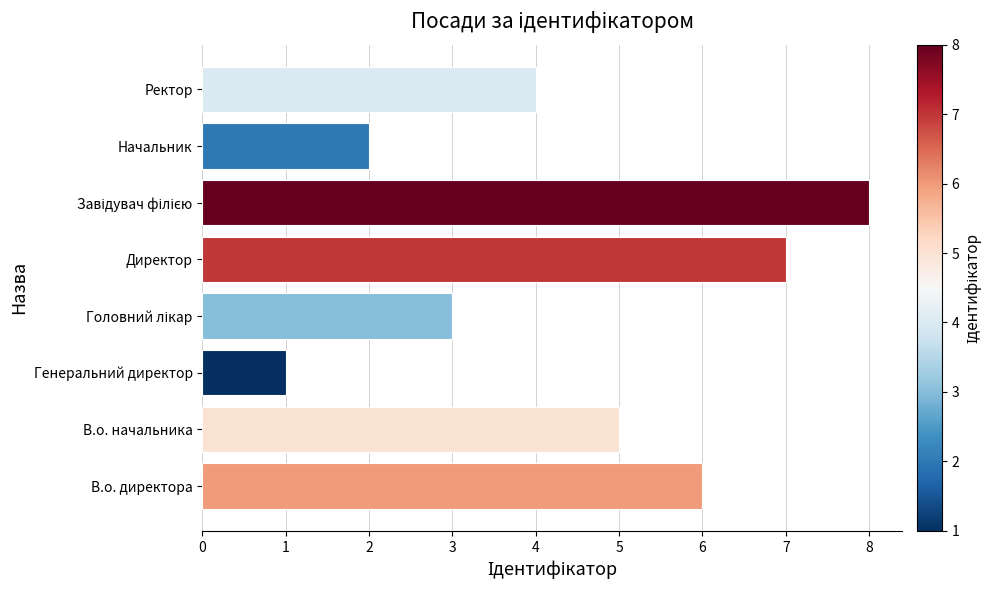

Reading top to bottom, extract all data points from this chart.

4	2	8	7	3	1	5	6